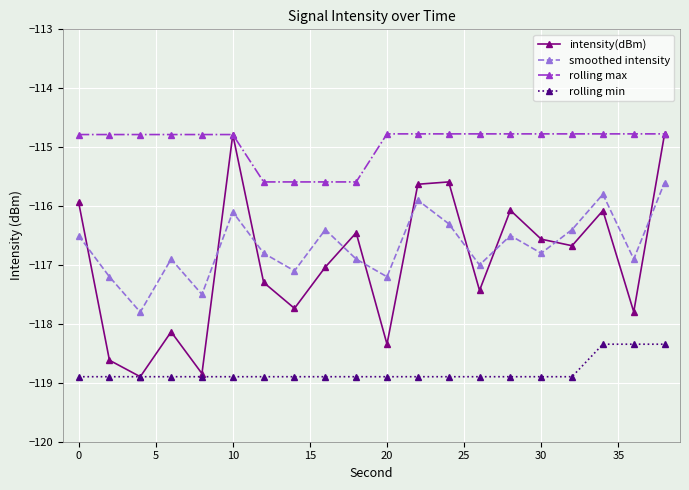

True or false: rolling min and smoothed intensity intersect in this chart.

False